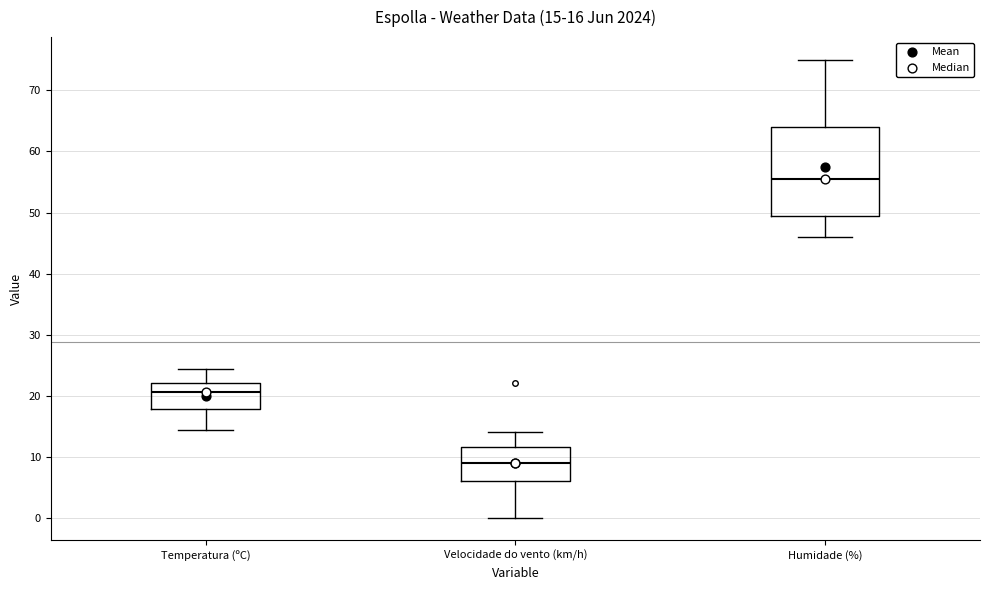

Which box has the lowest median line?

Velocidade do vento (km/h)